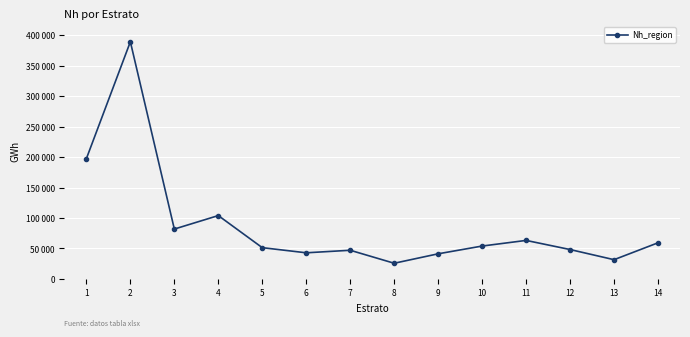

Does the chart have visible grid lines?

Yes